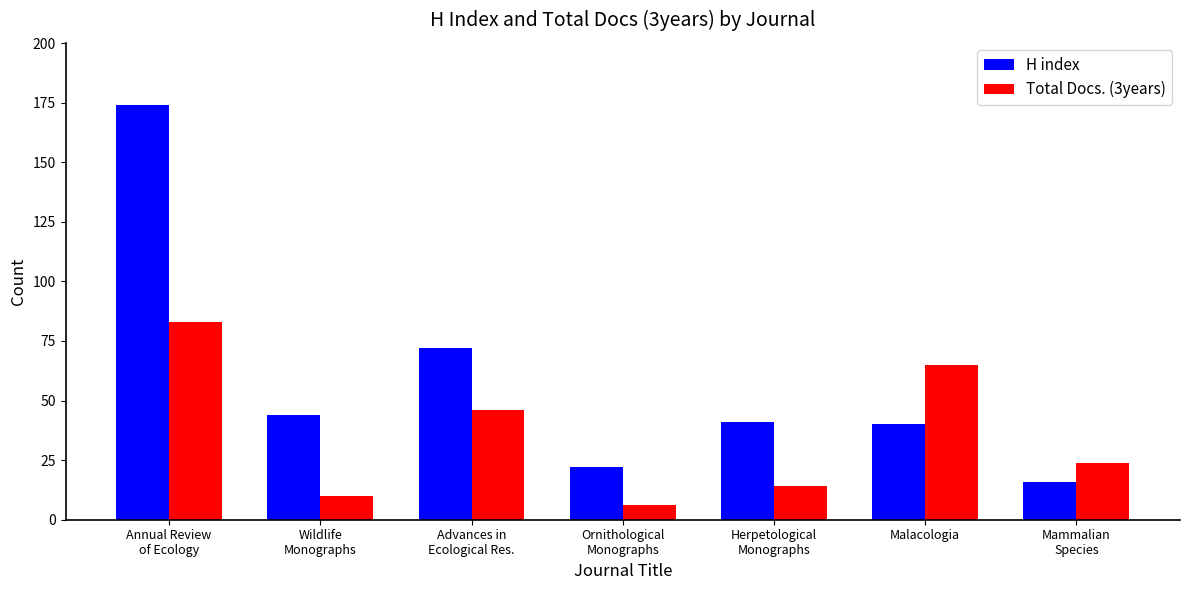

What is the minimum value for Total Docs. (3years)?

6